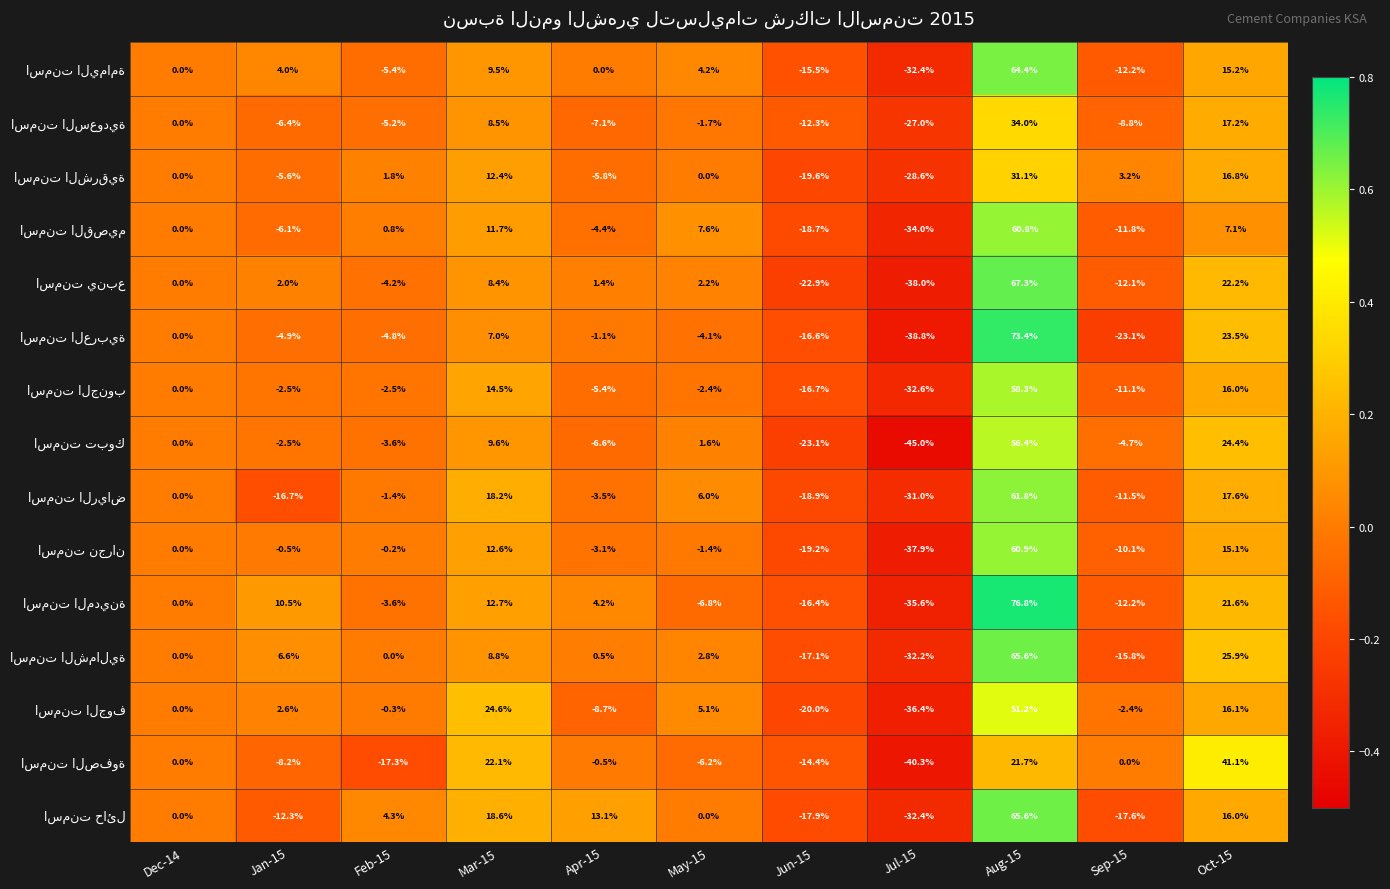

What is the difference between the highest and lowest values at Aug-15?

55.1